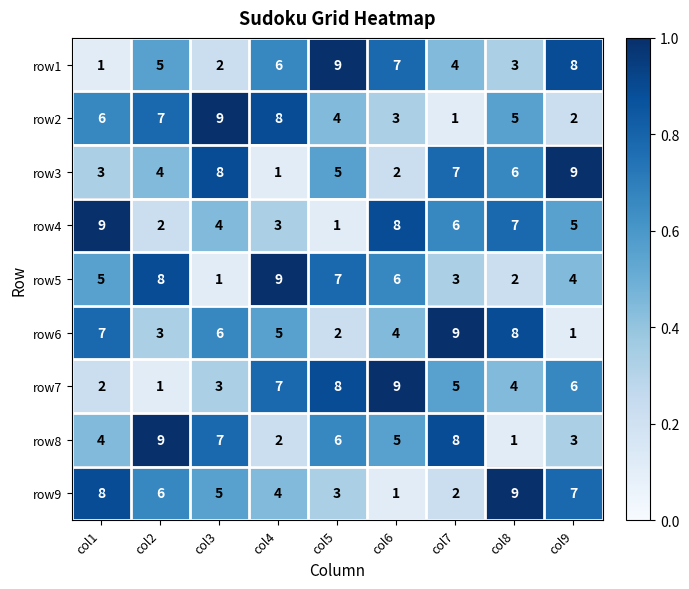

Where is row2 nearest to the value 5?

col8